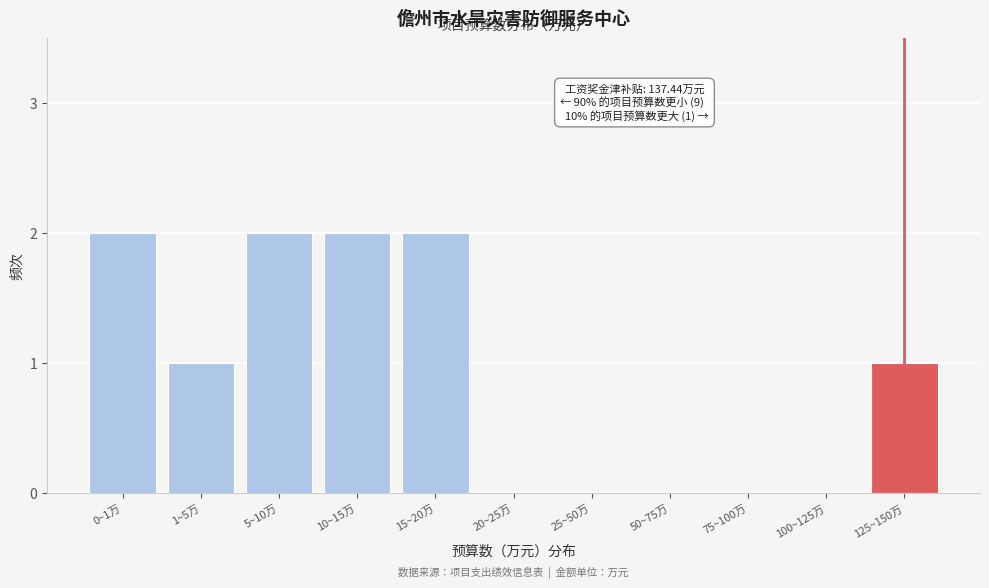

Reading left to right, what are all the values shown in this chart?

0~1万=2	1~5万=1	5~10万=2	10~15万=2	15~20万=2	20~25万=0	25~50万=0	50~75万=0	75~100万=0	100~125万=0	125~150万=1